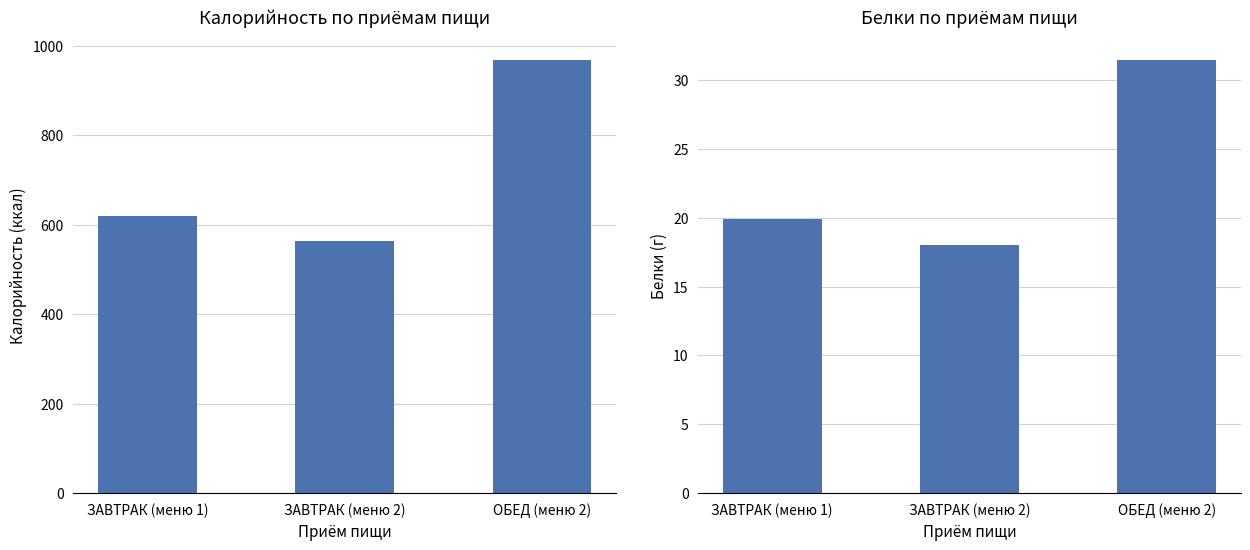

At which label is БЕЛКИ closest to 24?

ЗАВТРАК (меню 1)